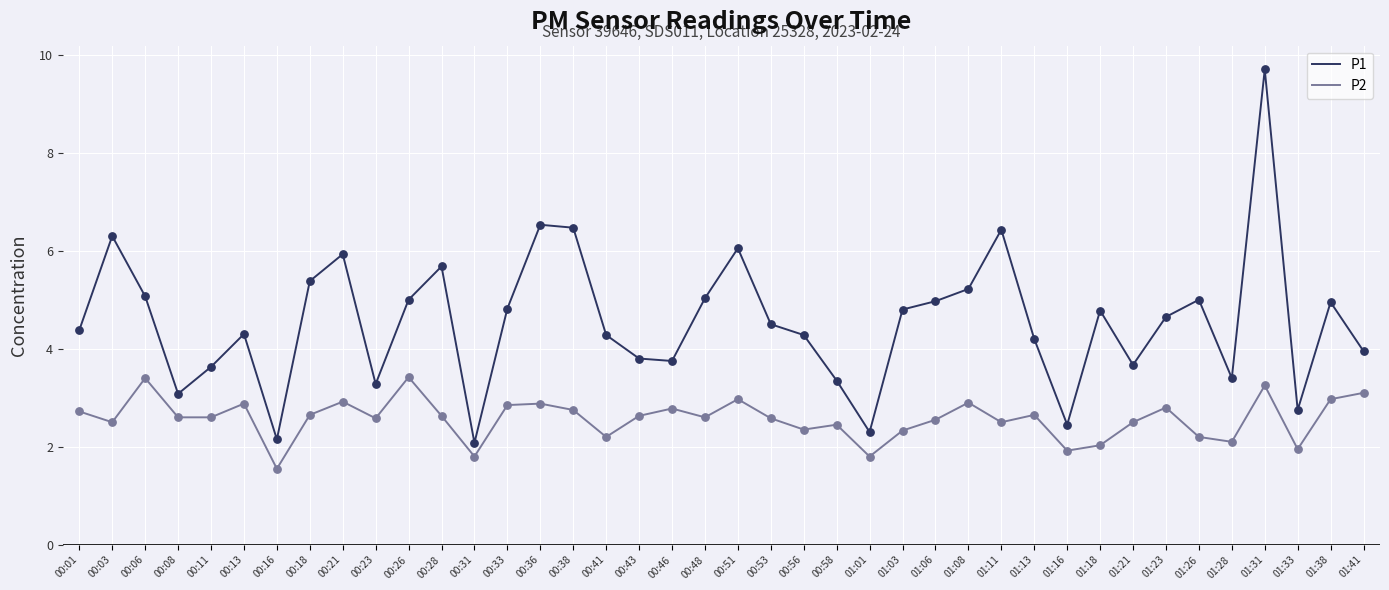

What are all the series names shown in the legend?

P1, P2